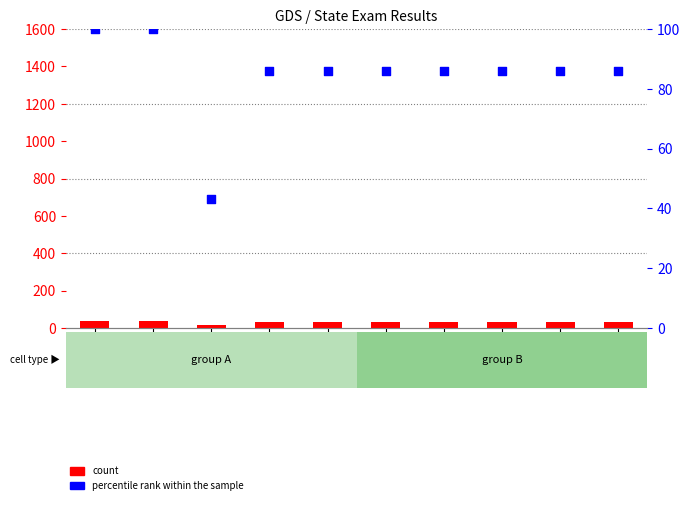

Which series contains the lowest Y value?

count